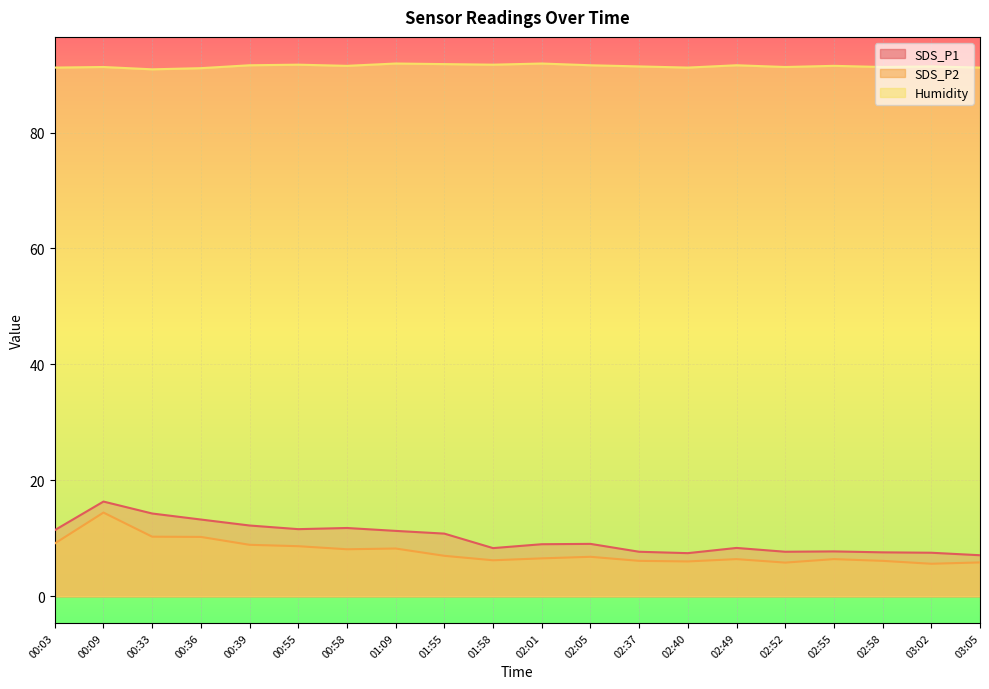

What value does the SDS_P2 series have at 03:05?

5.8